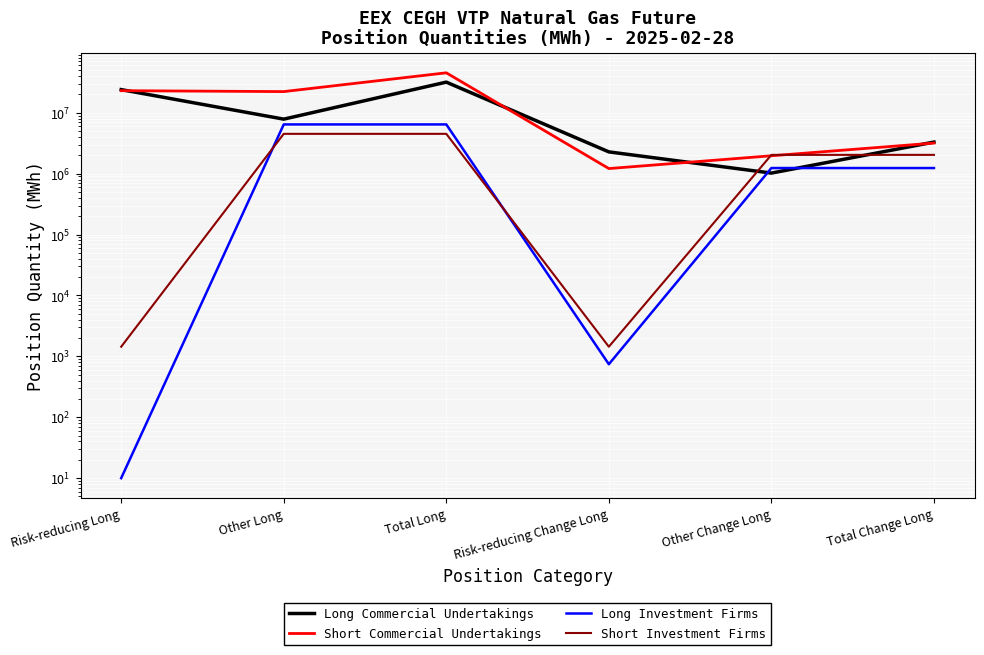

Reading left to right, extract all data points from this chart.

Long Commercial Undertakings: Risk-reducing Long=24058631	Other Long=7877273	Total Long=31935904	Risk-reducing Change Long=2282617	Other Change Long=1024164	Total Change Long=3306781
Short Commercial Undertakings: Risk-reducing Long=23095958	Other Long=22321097	Total Long=45417055	Risk-reducing Change Long=1215082	Other Change Long=1970542	Total Change Long=3185624
Long Investment Firms: Risk-reducing Long=10	Other Long=6447583	Total Long=6447583	Risk-reducing Change Long=743	Other Change Long=1239385	Total Change Long=1238642
Short Investment Firms: Risk-reducing Long=1440	Other Long=4516078	Total Long=4517518	Risk-reducing Change Long=1440	Other Change Long=2038481	Total Change Long=2039921